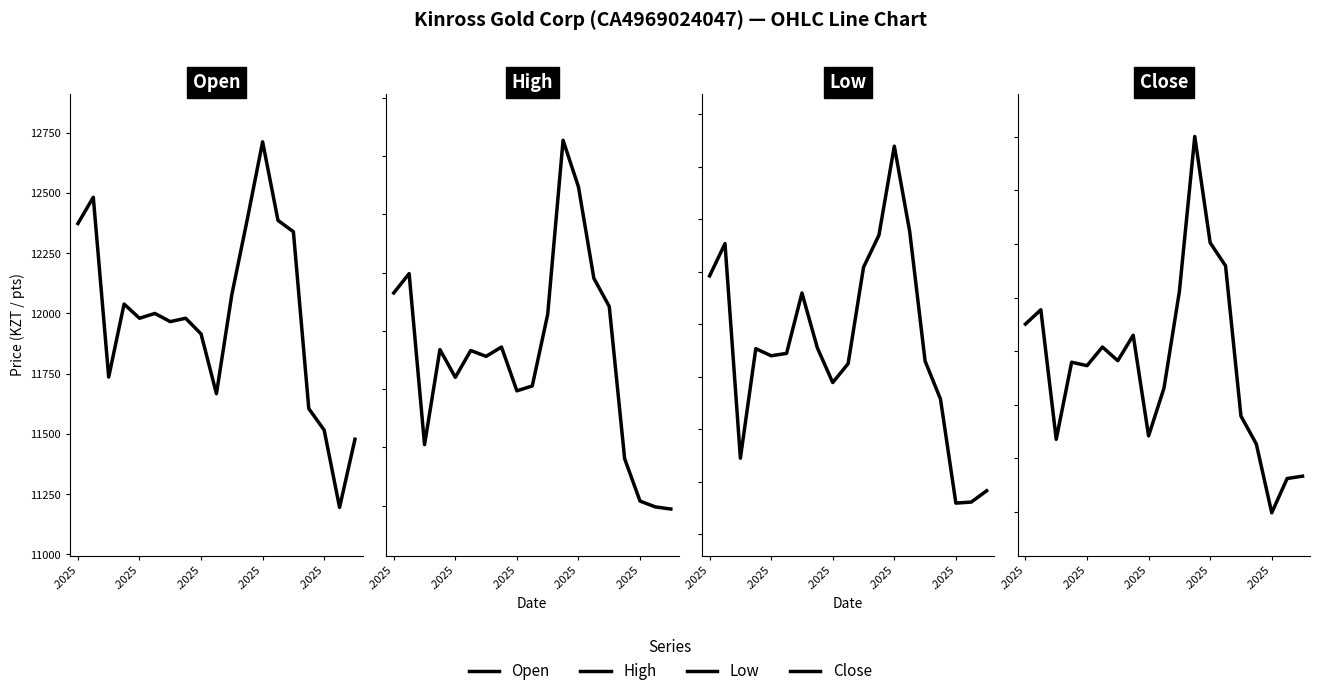

Which series changed the most between 6 and 14?

Open